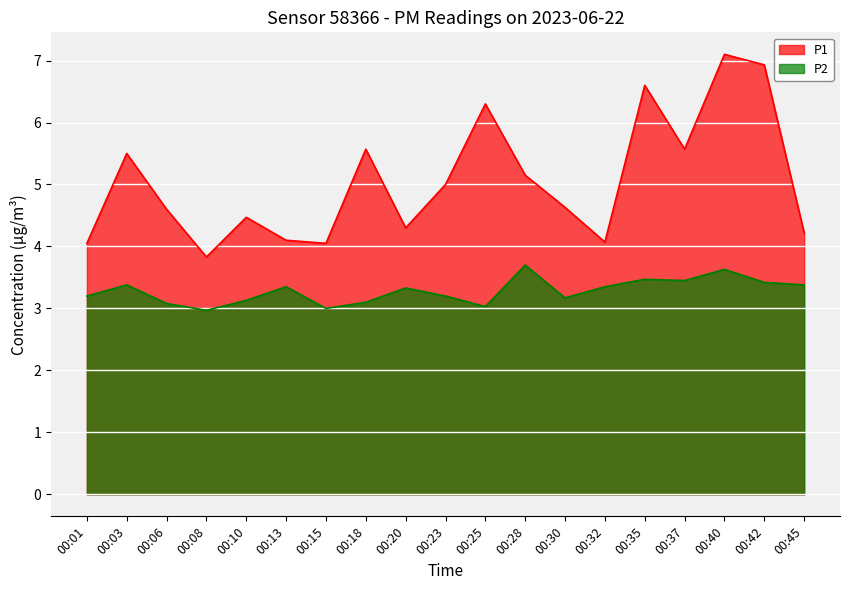

True or false: P1 and P2 intersect in this chart.

False